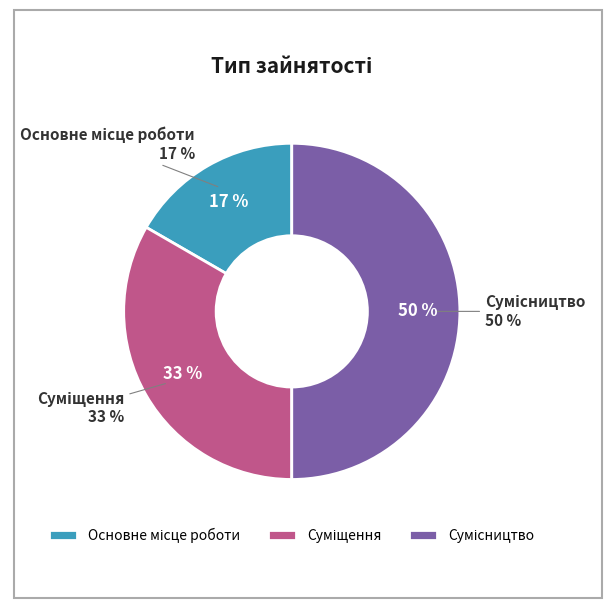

The Основне місце роботи slice represents 7% of the pie. True or false?

False